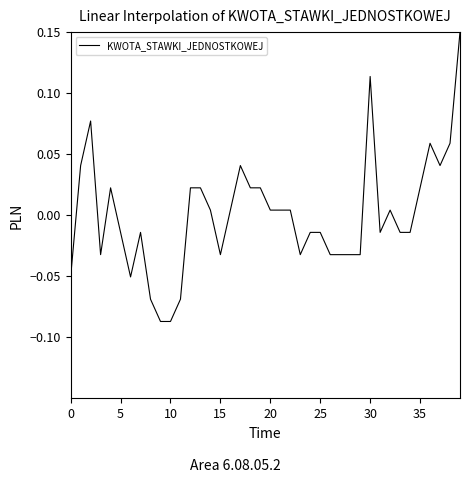

Does the chart have visible grid lines?

No